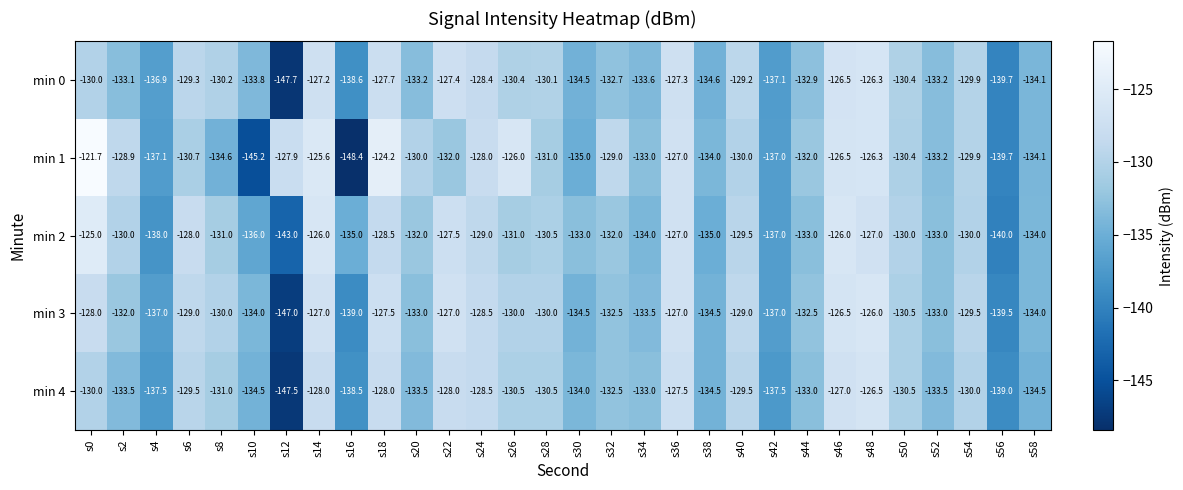

At which label does min 4 first exceed -131?

s0